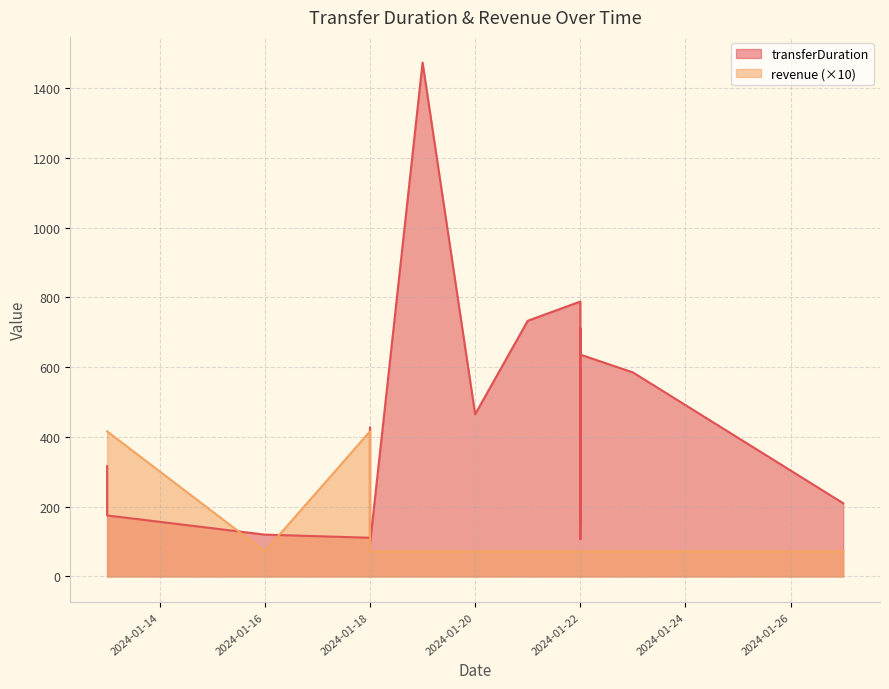

Reading right to left, what are all the values shown in this chart?

transferDuration: 210	585	636	711	151	598	107	125	788	733	465	1473	93	427	111	120	175	316
revenue: 72	72	72	72	72	72	72	72	72	72	72	72	72	416	416	72	416	416